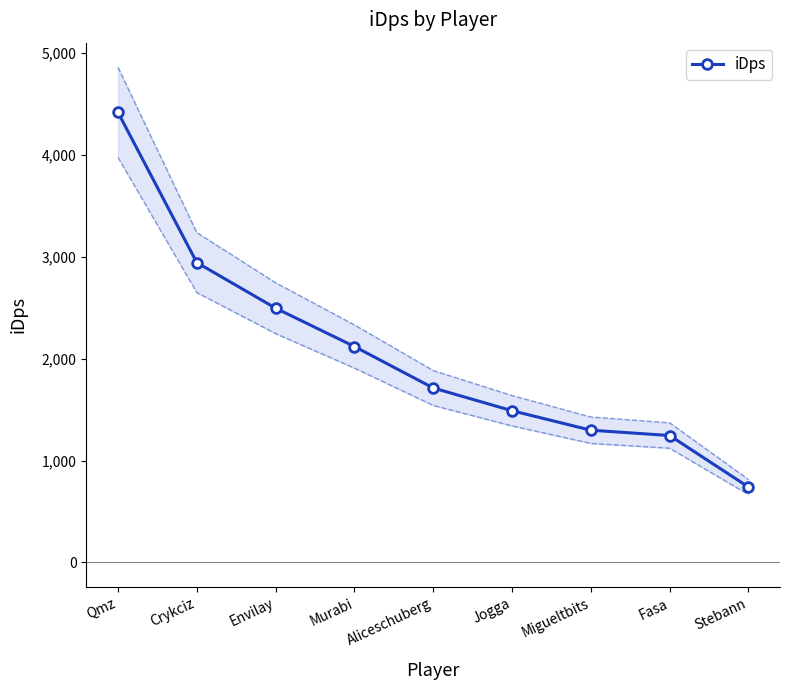

The chart shows a value of 814.6 at Fasa. True or false?

False